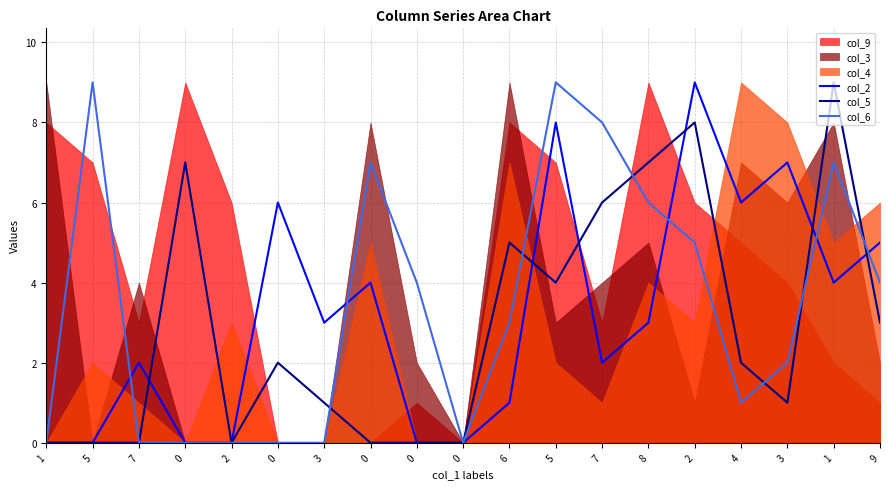

What is the difference between the highest and lowest values at 0?

7